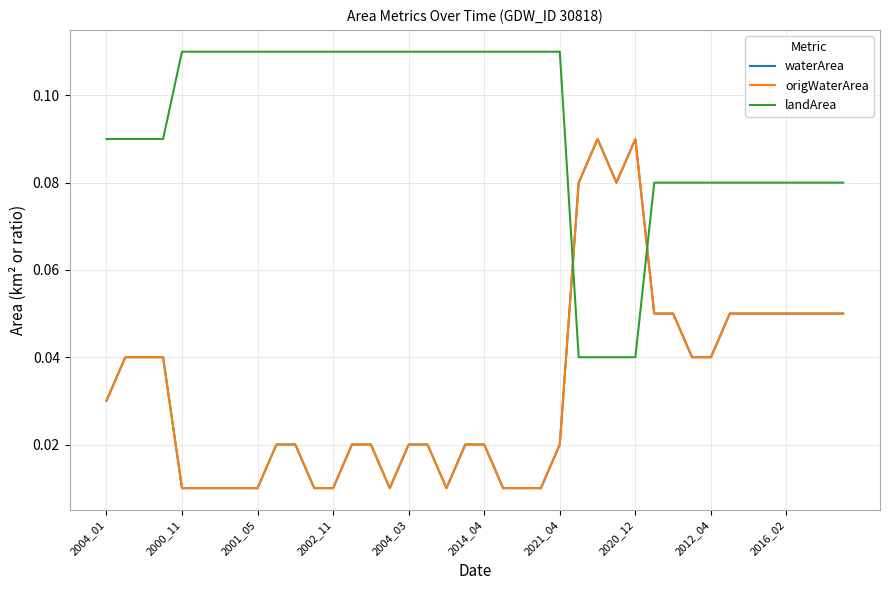

Reading left to right, list all the values displayed in this chart.

waterArea: 0.0	0.0	0.0	0.0	0.0	0.0	0.0	0.0	0.0	0.0	0.0	0.0	0.0	0.0	0.0	0.0	0.0	0.0	0.0	0.0	0.0	0.0	0.0	0.0	0.0	0.1	0.1	0.1	0.1	0.1	0.1	0.0	0.0	0.1	0.1	0.1	0.1	0.1	0.1	0.1
origWaterArea: 0.0	0.0	0.0	0.0	0.0	0.0	0.0	0.0	0.0	0.0	0.0	0.0	0.0	0.0	0.0	0.0	0.0	0.0	0.0	0.0	0.0	0.0	0.0	0.0	0.0	0.1	0.1	0.1	0.1	0.1	0.1	0.0	0.0	0.1	0.1	0.1	0.1	0.1	0.1	0.1
landArea: 0.1	0.1	0.1	0.1	0.1	0.1	0.1	0.1	0.1	0.1	0.1	0.1	0.1	0.1	0.1	0.1	0.1	0.1	0.1	0.1	0.1	0.1	0.1	0.1	0.1	0.0	0.0	0.0	0.0	0.1	0.1	0.1	0.1	0.1	0.1	0.1	0.1	0.1	0.1	0.1